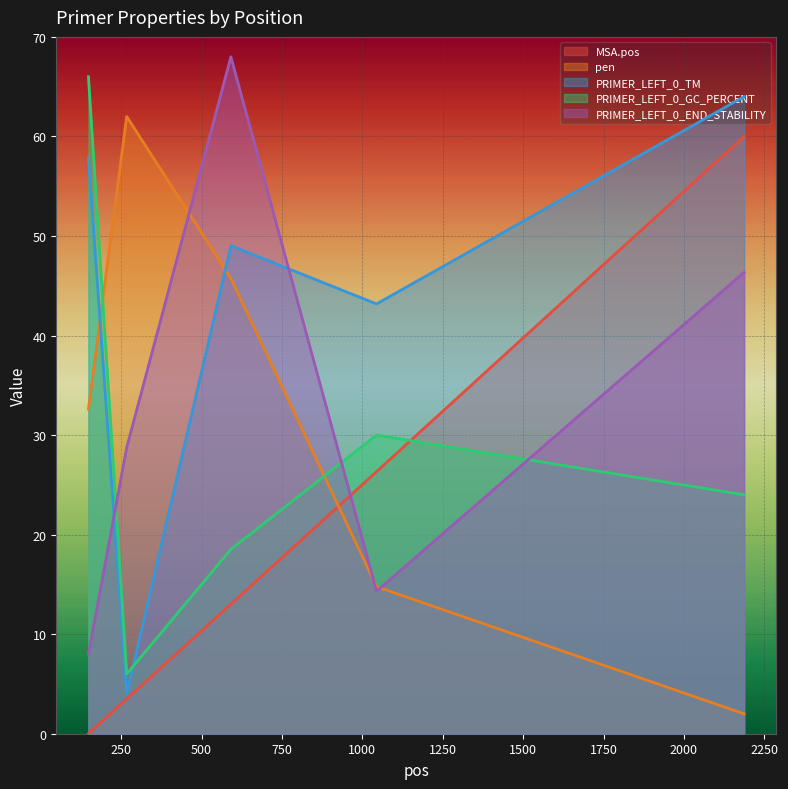

What is the total value across all series at 1044?

128.6